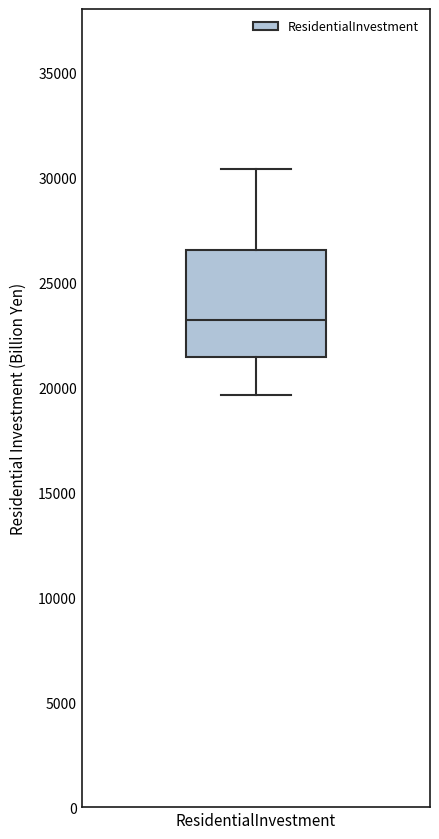

Transcribe this box plot: give where the median line is, the range the box spans, and where the two whiskers end, as read against the y-axis. The values are not printed on the chart, so give them approximately, as read against the axis.

median 23000, box 21500 to 26500, whiskers 19500 to 30500